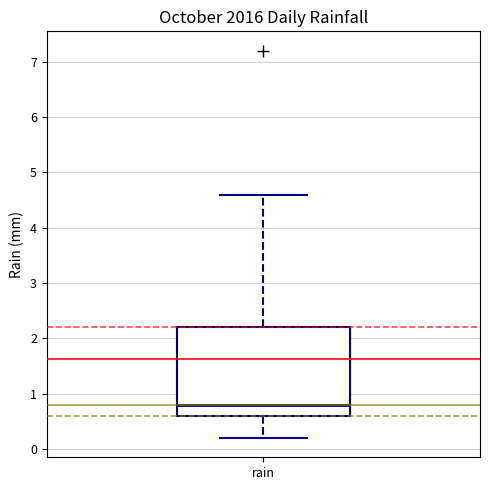

Read this box plot against the y-axis: the position of the median line, the range covered by the box, and the ends of both whiskers. The values are not printed on the chart, so give them approximately, as read against the axis.

median 0.8, box 0.6 to 2.2, whiskers 0.2 to 4.6